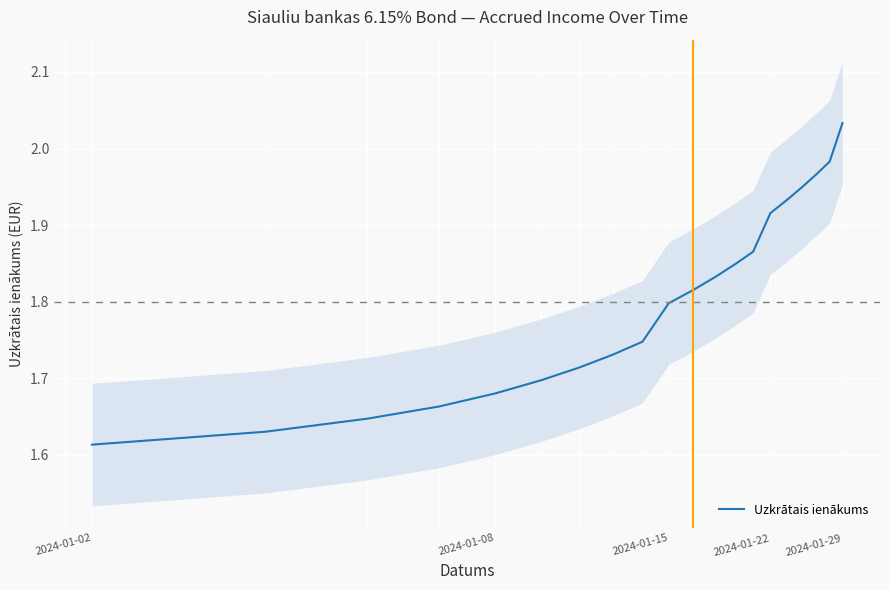

True or false: the data shows 0.6 at 8.

False